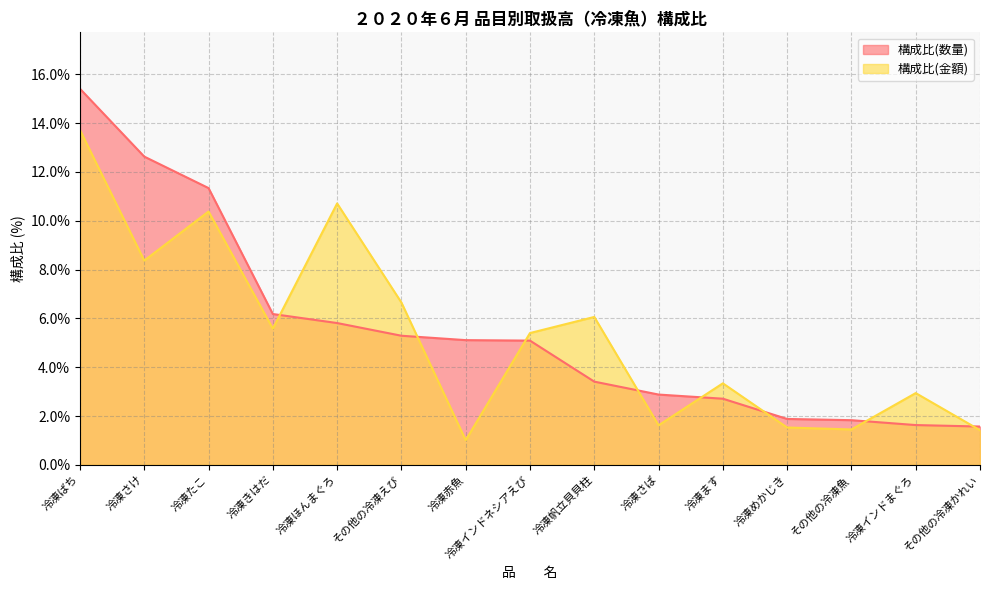

What is the label of the 9th point from the left?

冷凍帆立貝貝柱